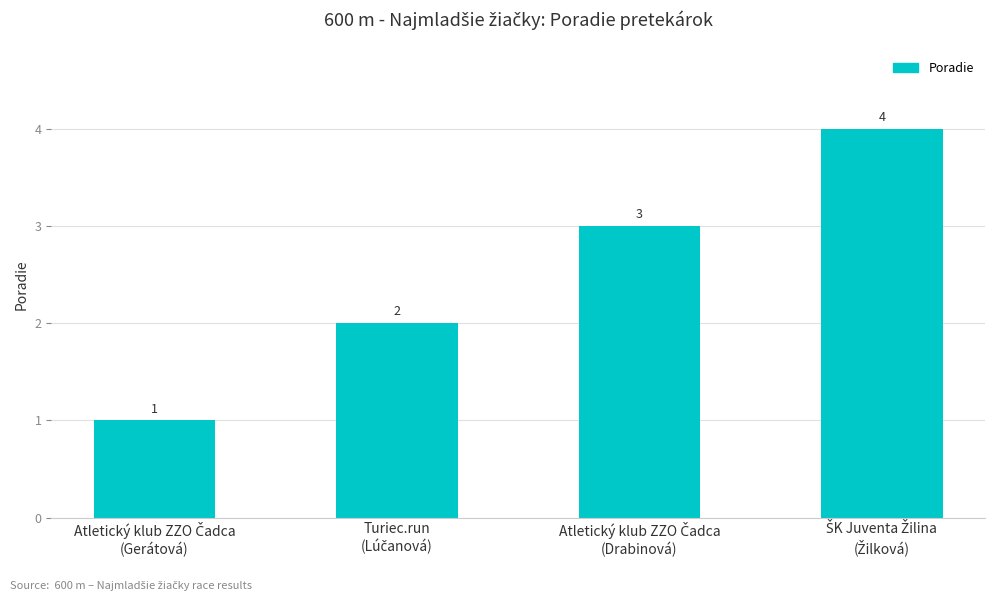

What is the sum of all values?

10